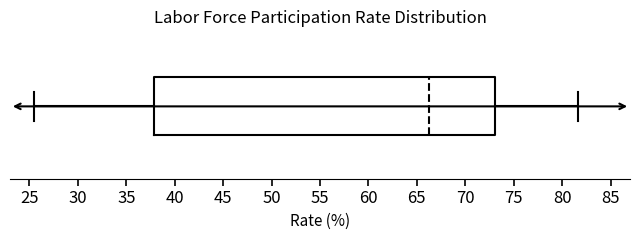

Where is the left edge of the box on the x-axis? The values are not printed on the chart, so give them approximately, as read against the axis.

38.0